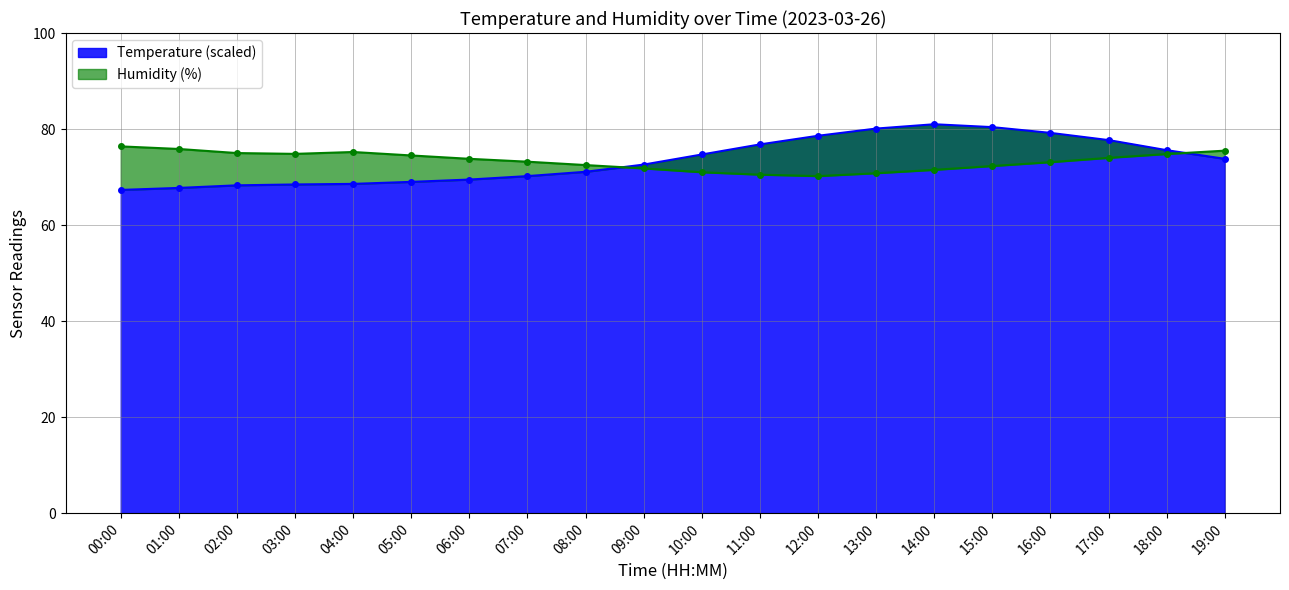

Does the chart display data point markers on the line(s)?

Yes